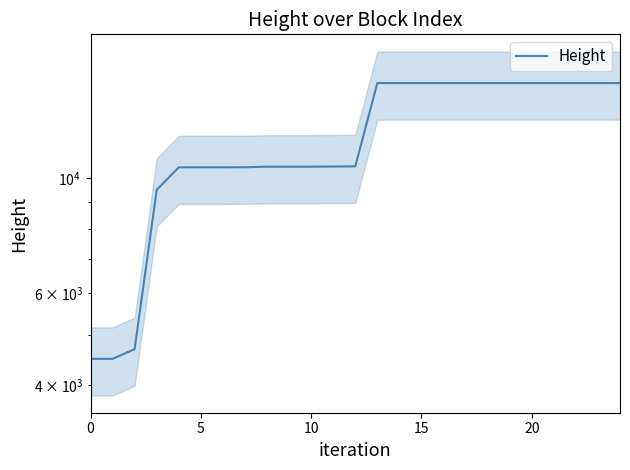

True or false: there are more than 1 points higher than both neighbors.

False